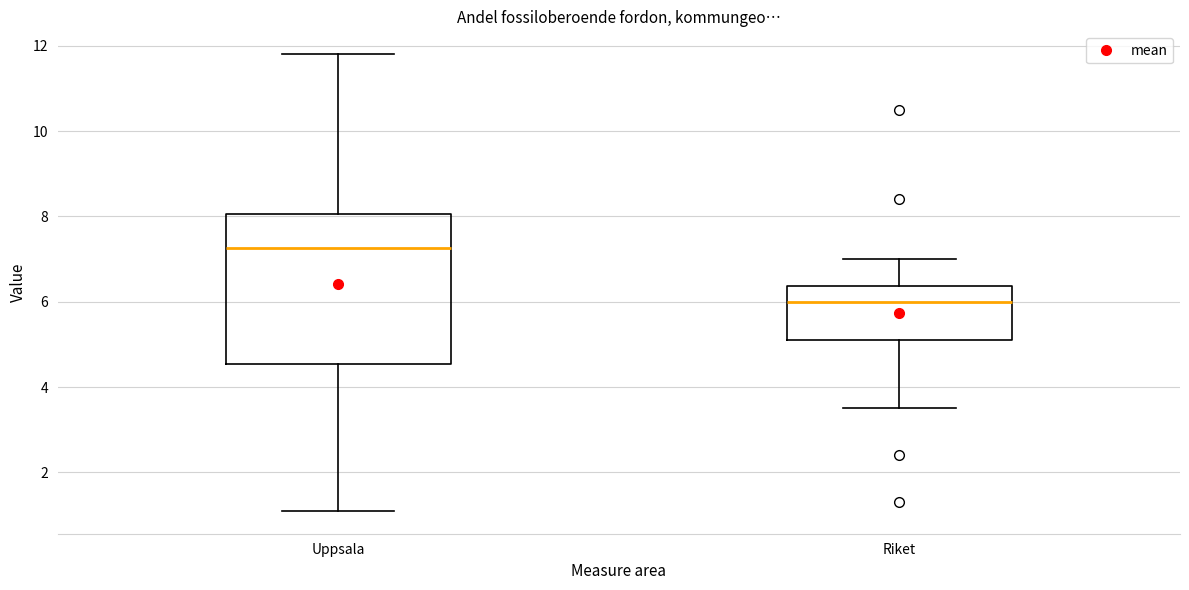

Where does the lower whisker of the box for Riket end on the y-axis? The values are not printed on the chart, so give them approximately, as read against the axis.

3.6